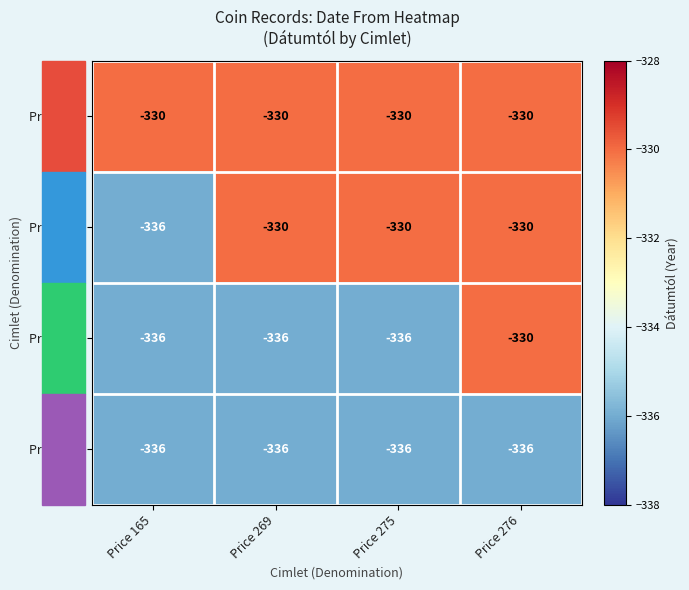

What is the total value across all series at Price 165?

-1338